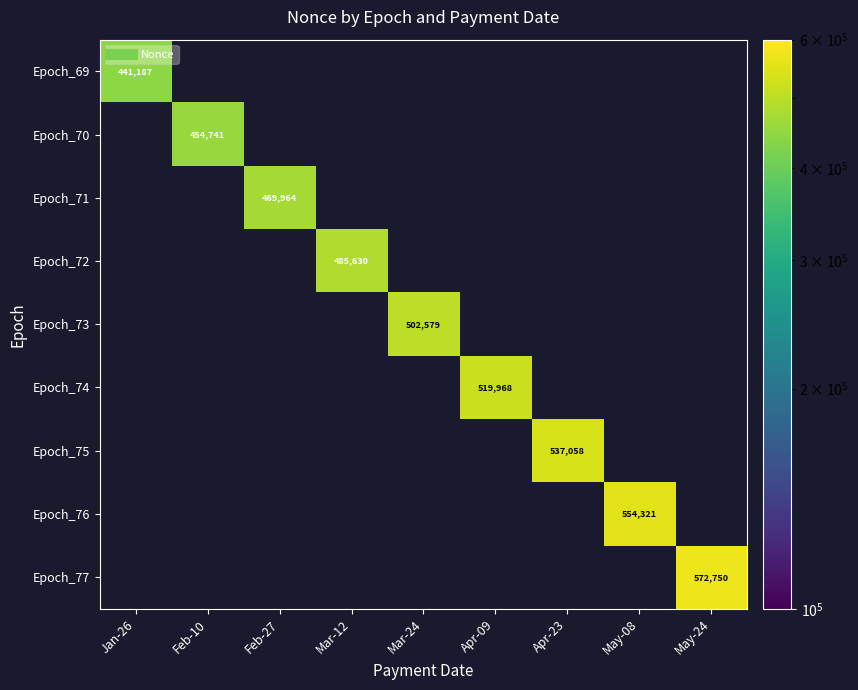

Rank the series by their average value, from lowest to highest.

Epoch_69, Epoch_70, Epoch_71, Epoch_72, Epoch_73, Epoch_74, Epoch_75, Epoch_76, Epoch_77